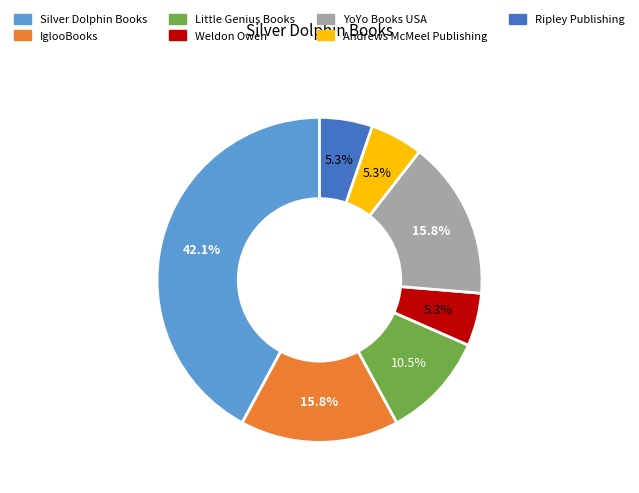

Which slice is the largest?

Silver Dolphin Books